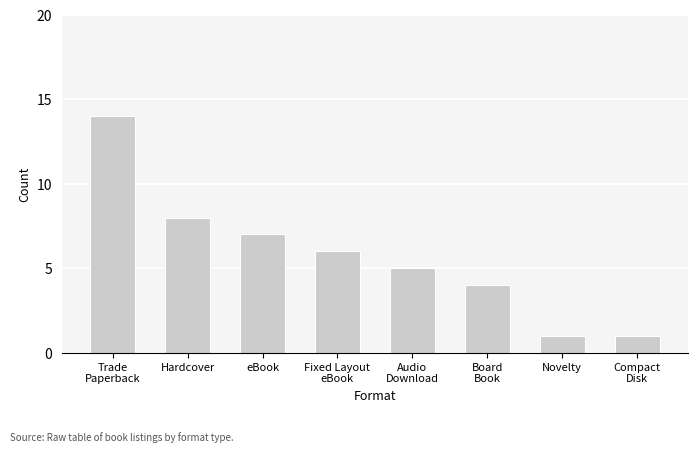

Reading right to left, transcribe all the data shown in this chart.

1	1	4	5	6	7	8	14